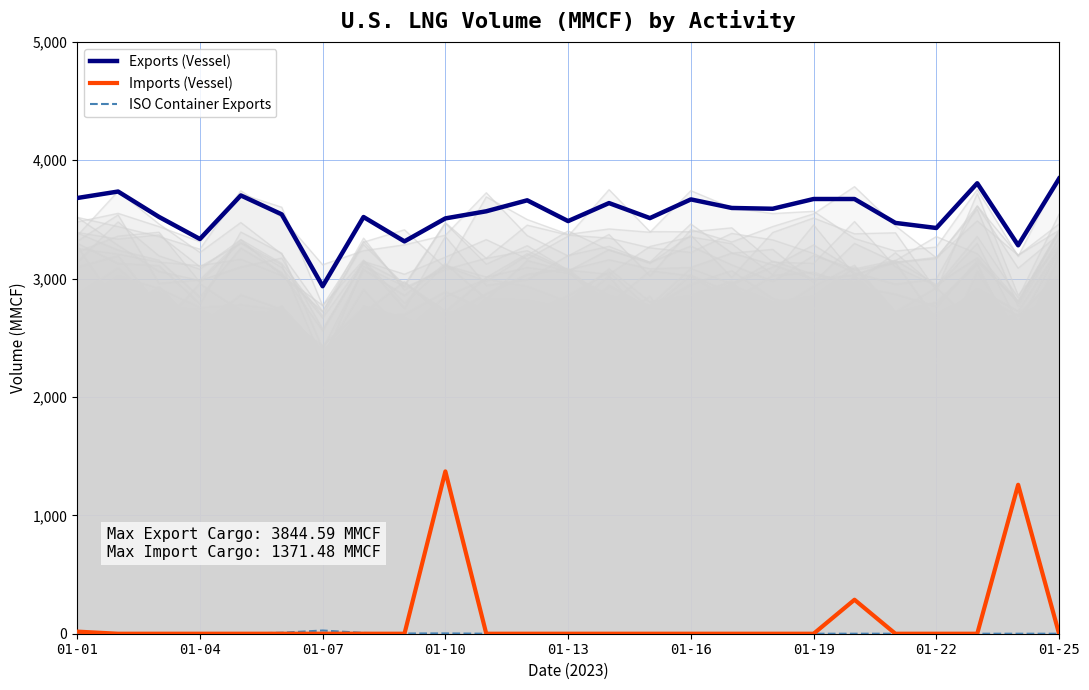

At which category does the chart reach its peak across all series?

01-25